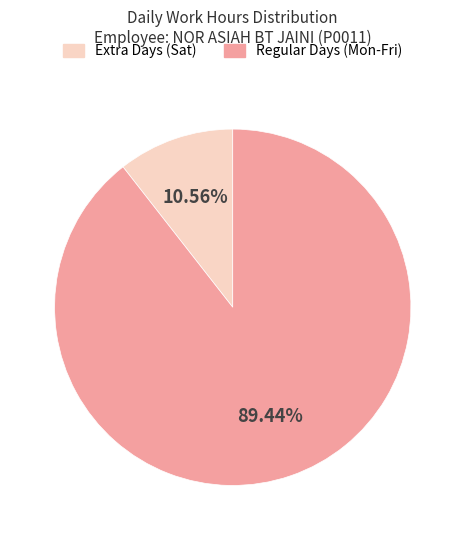

Does any single category account for the majority?

Yes